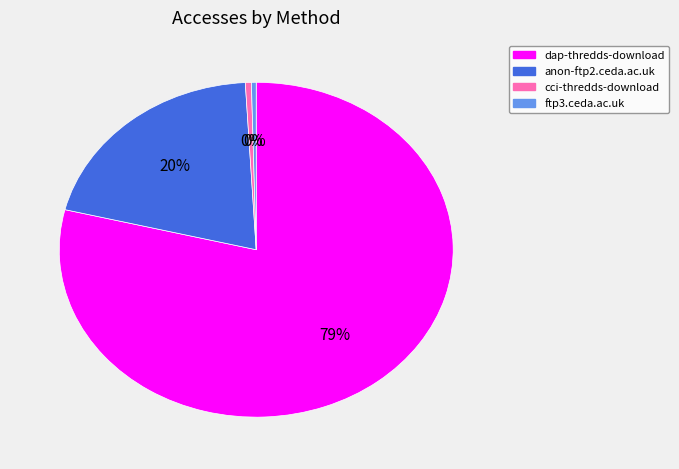

To the nearest percent, what is the average slice percentage?

25%